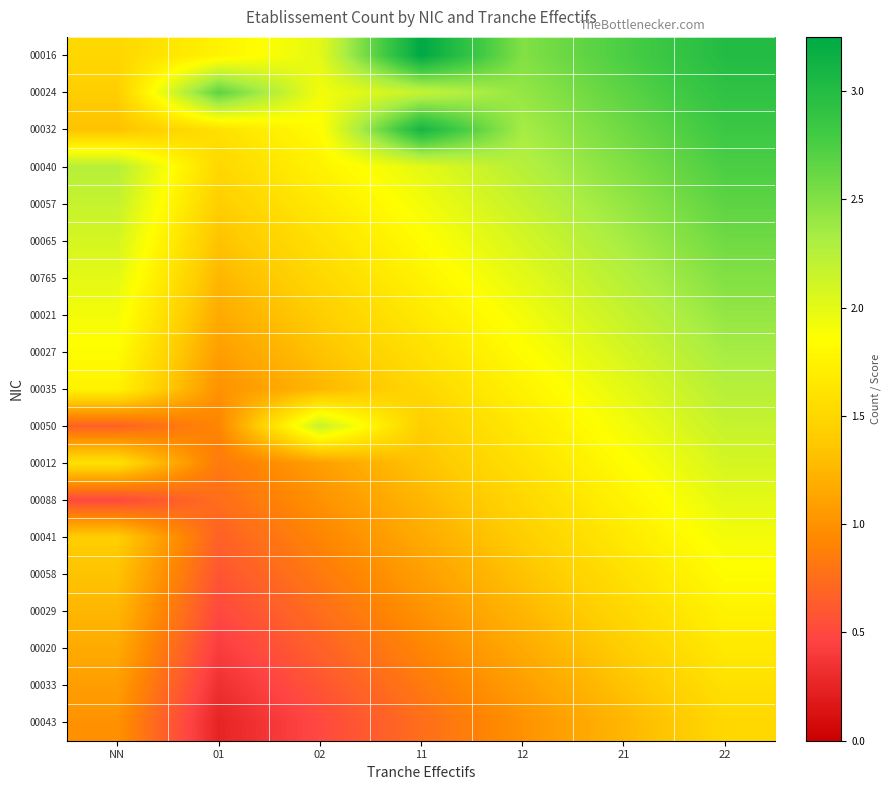

What is the total value across all series at 22?

42.8